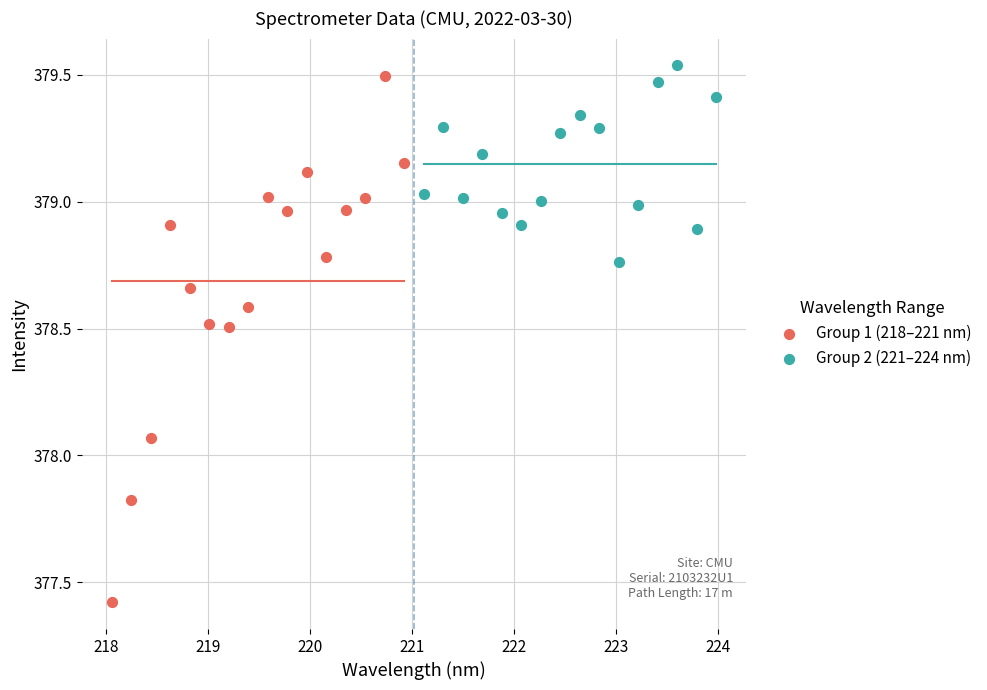

Which series has the largest Y range (max minus min)?

Group 1 (218–221 nm)